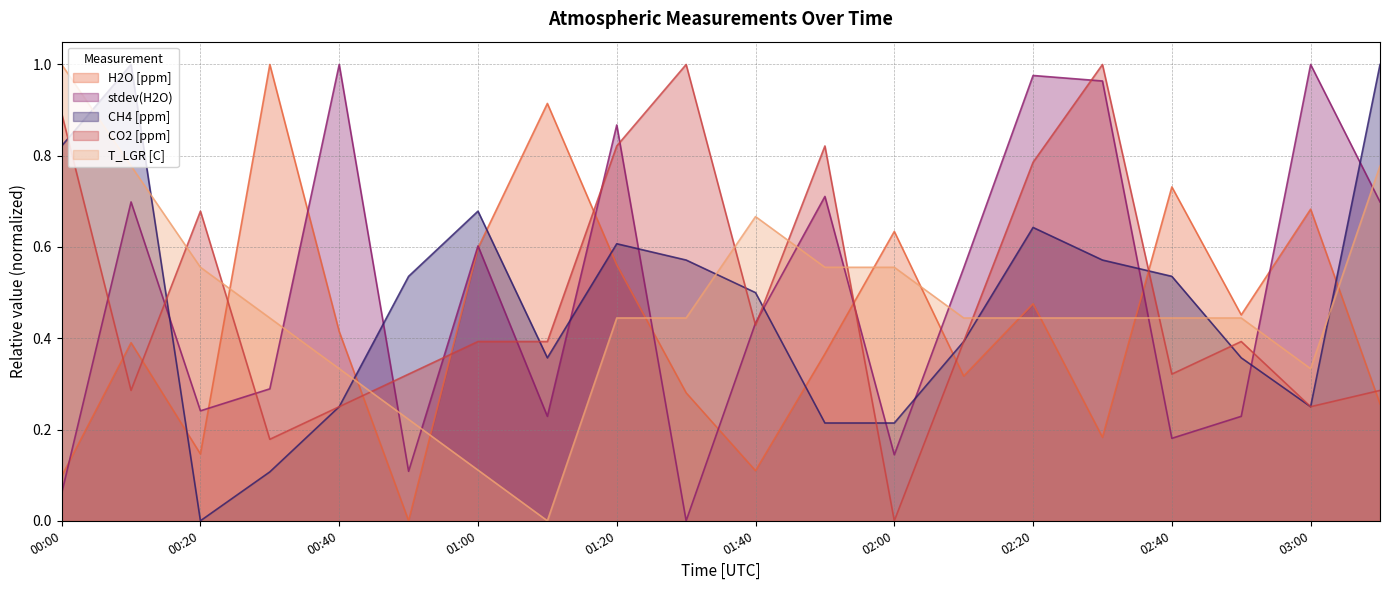

List the labels in order of CH4 [ppm] value, largest first.

00:10, 03:10, 00:00, 01:00, 02:20, 01:20, 01:30, 02:30, 00:50, 02:40, 01:40, 02:10, 01:10, 02:50, 00:40, 03:00, 01:50, 02:00, 00:30, 00:20